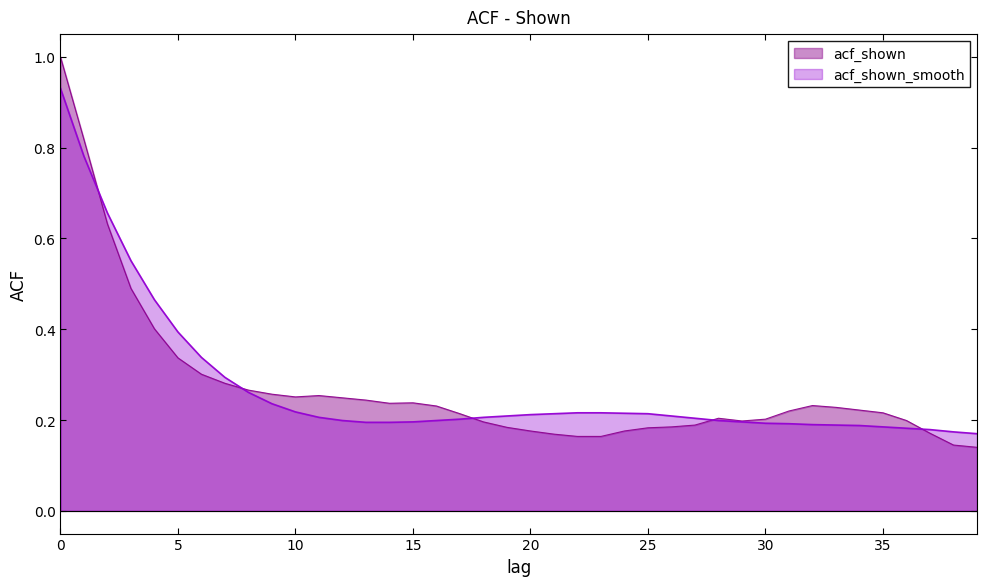

How many data points does each series have?

40